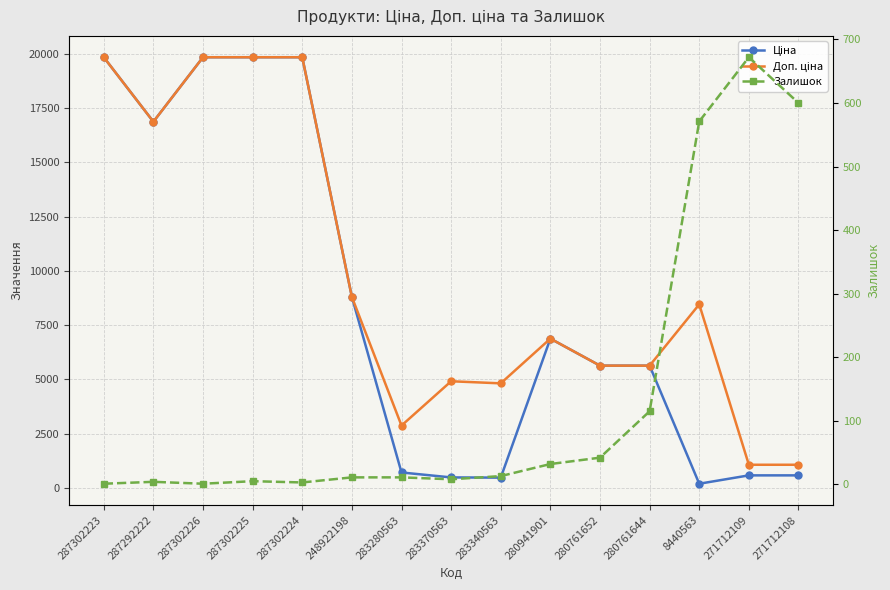

Which series has the widest spread of values?

Ціна